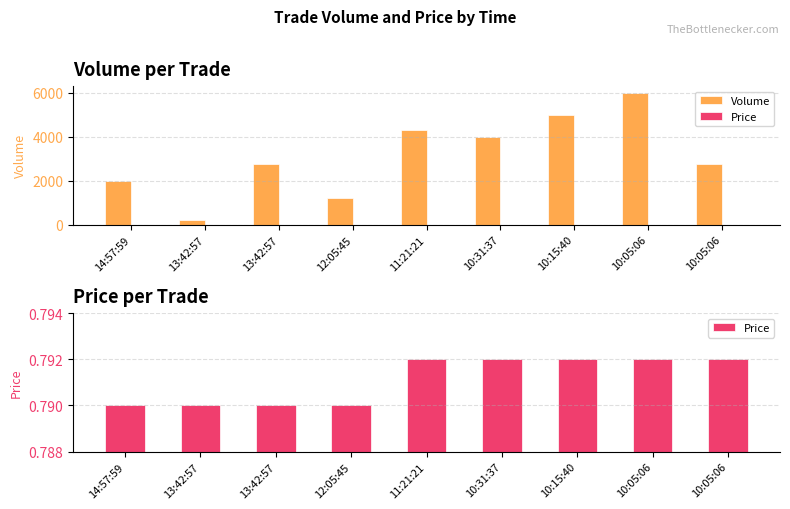

Which category has the highest value in the Price series?

11:21:21